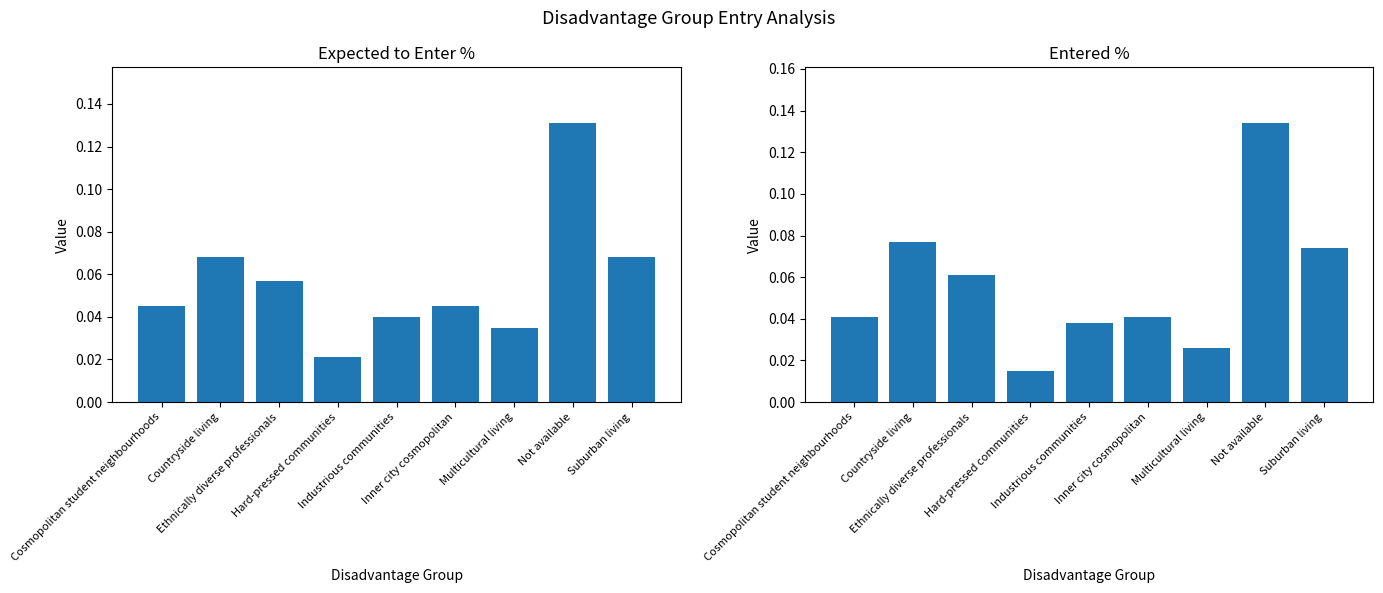

What position from the right is Ethnically diverse professionals?

7